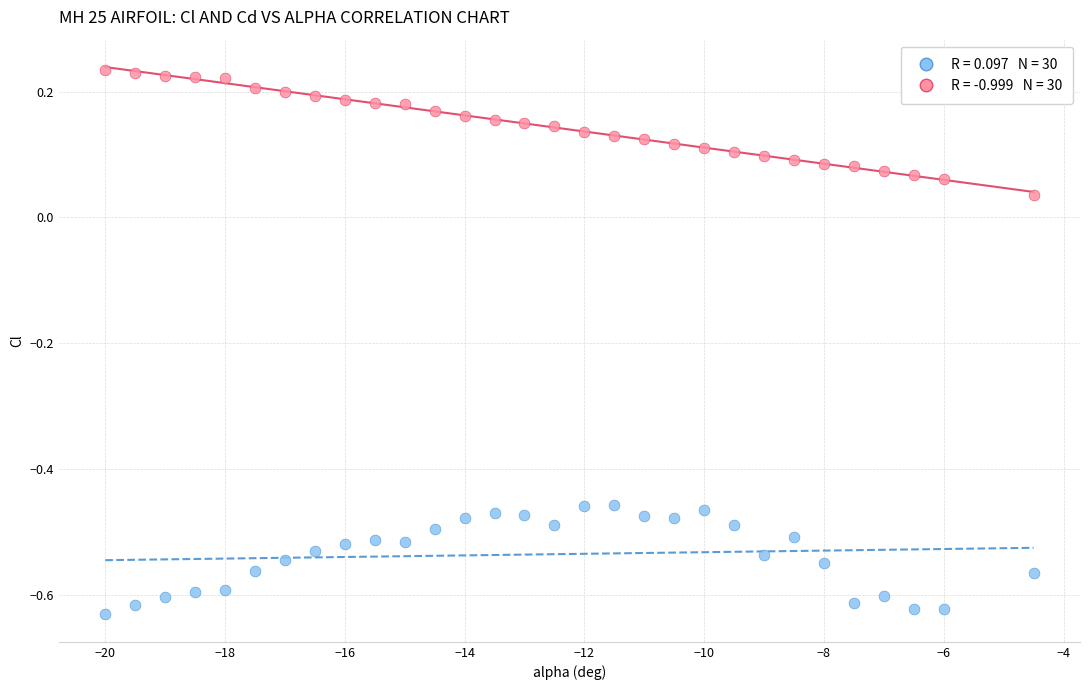

Across all data points, what is the range of Y values (max minus min)?

0.9